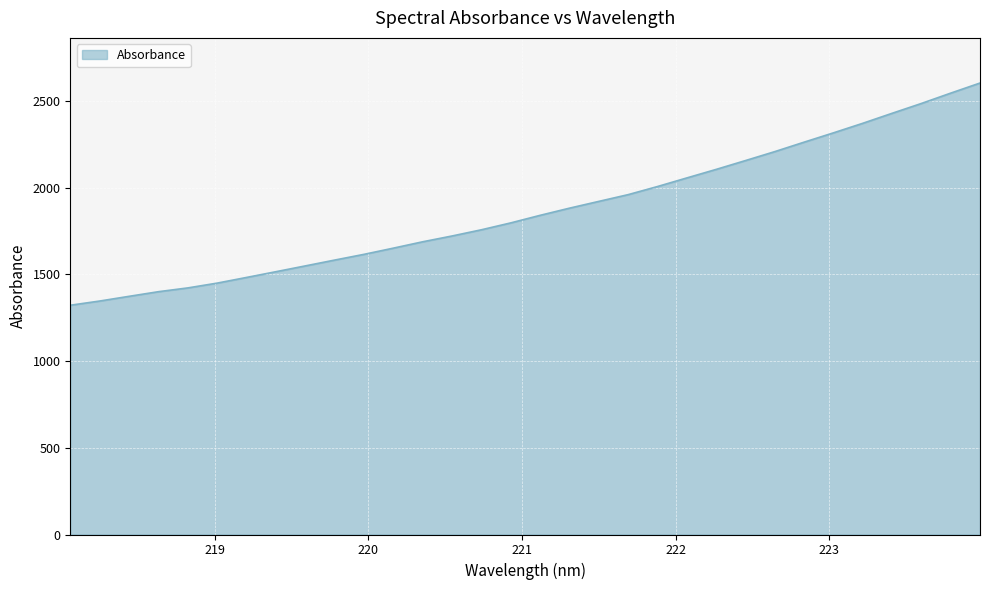

What is the difference between the maximum and minimum values?

1281.4